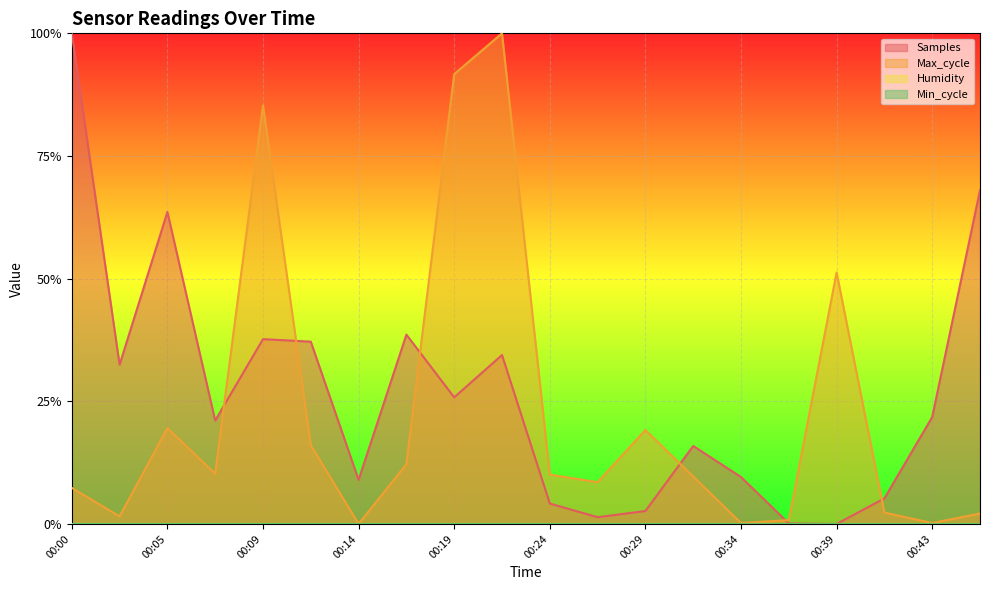

How many values in Max_cycle are above zero?

19